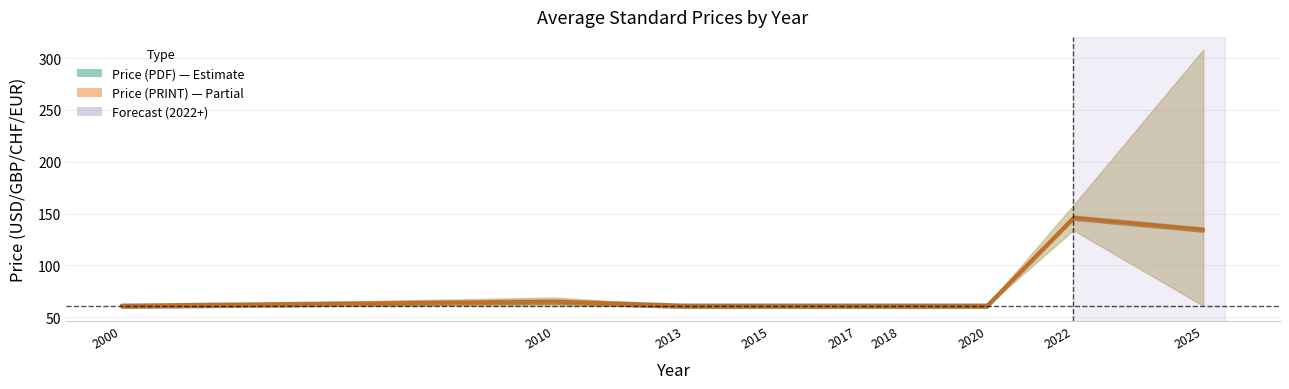

What is the value of the Avg Price (PRINT) point at the 1st from the left?

61.0